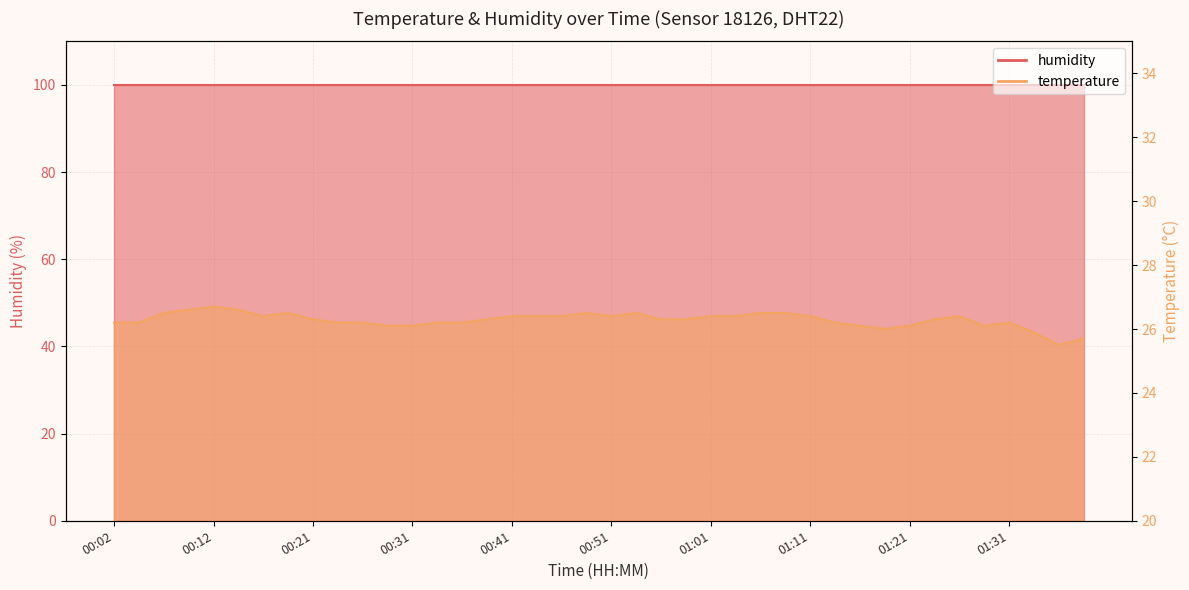

Does the chart have visible grid lines?

Yes